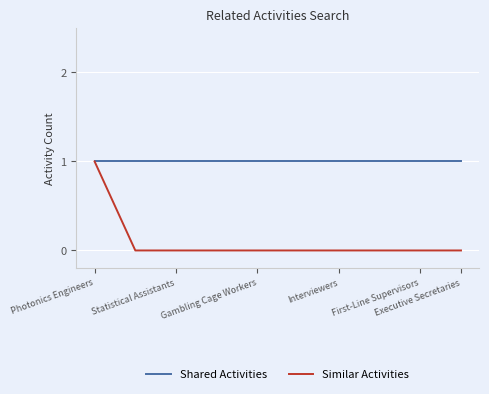

How many lines are shown in the chart?

2